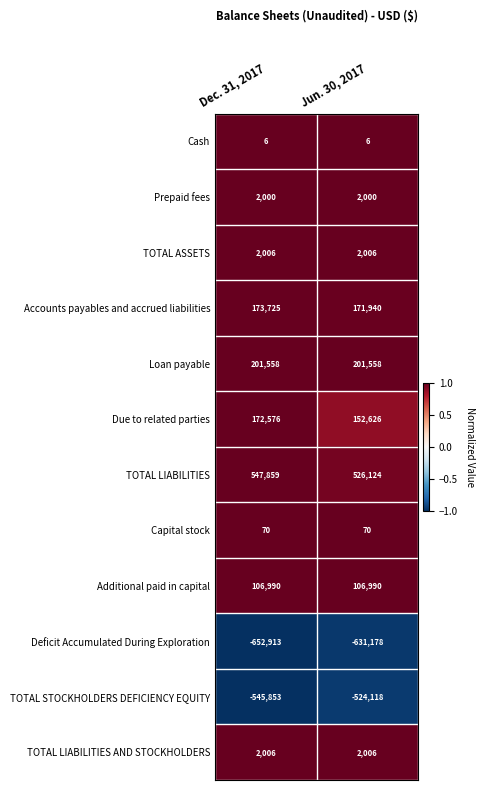

Count the number of categories in the chart.

2